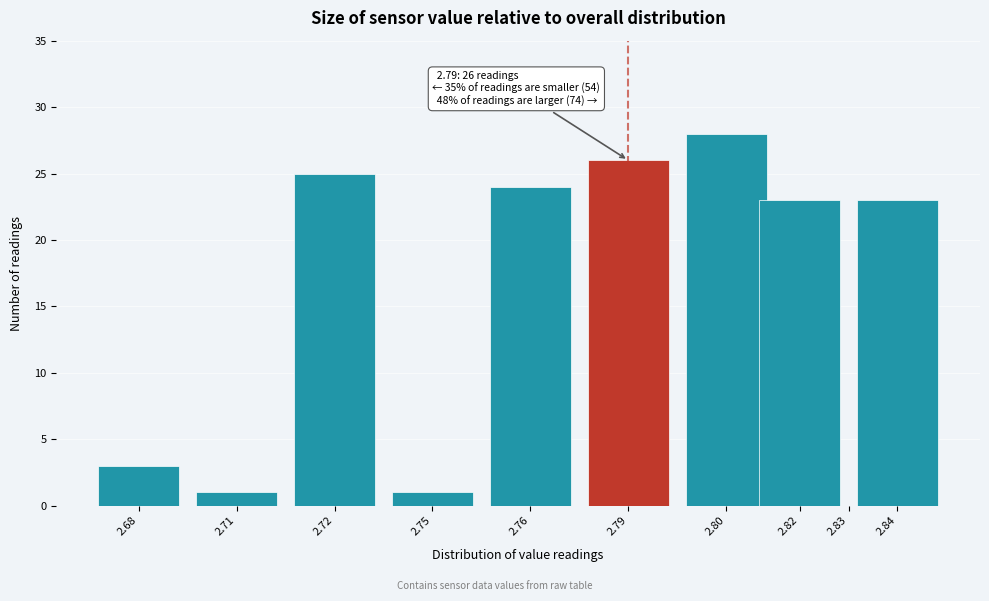

Reading left to right, extract all data points from this chart.

2.68=3	2.71=1	2.72=25	2.75=1	2.76=24	2.79=26	2.80=28	2.82=23	2.83=0	2.84=23